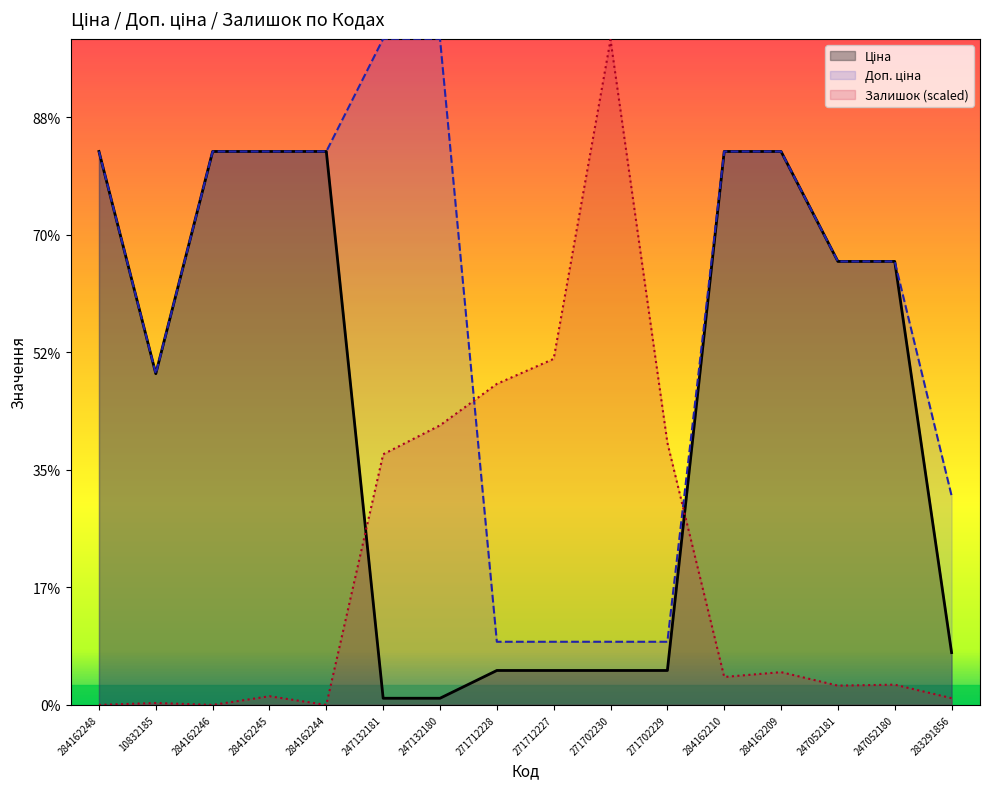

How many lines are shown in the chart?

3